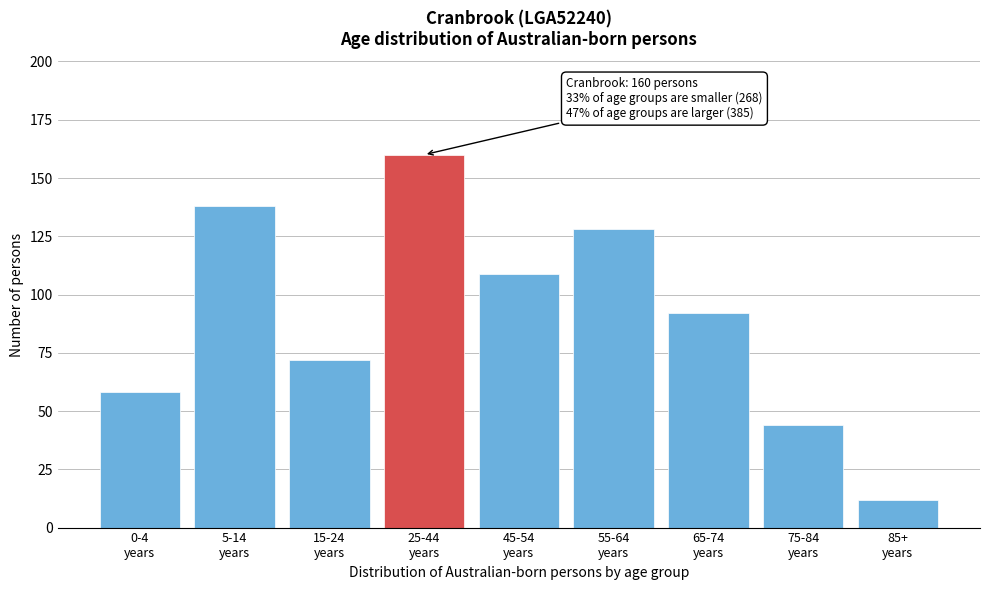

Reading right to left, transcribe all the data shown in this chart.

12	44	92	128	109	160	72	138	58